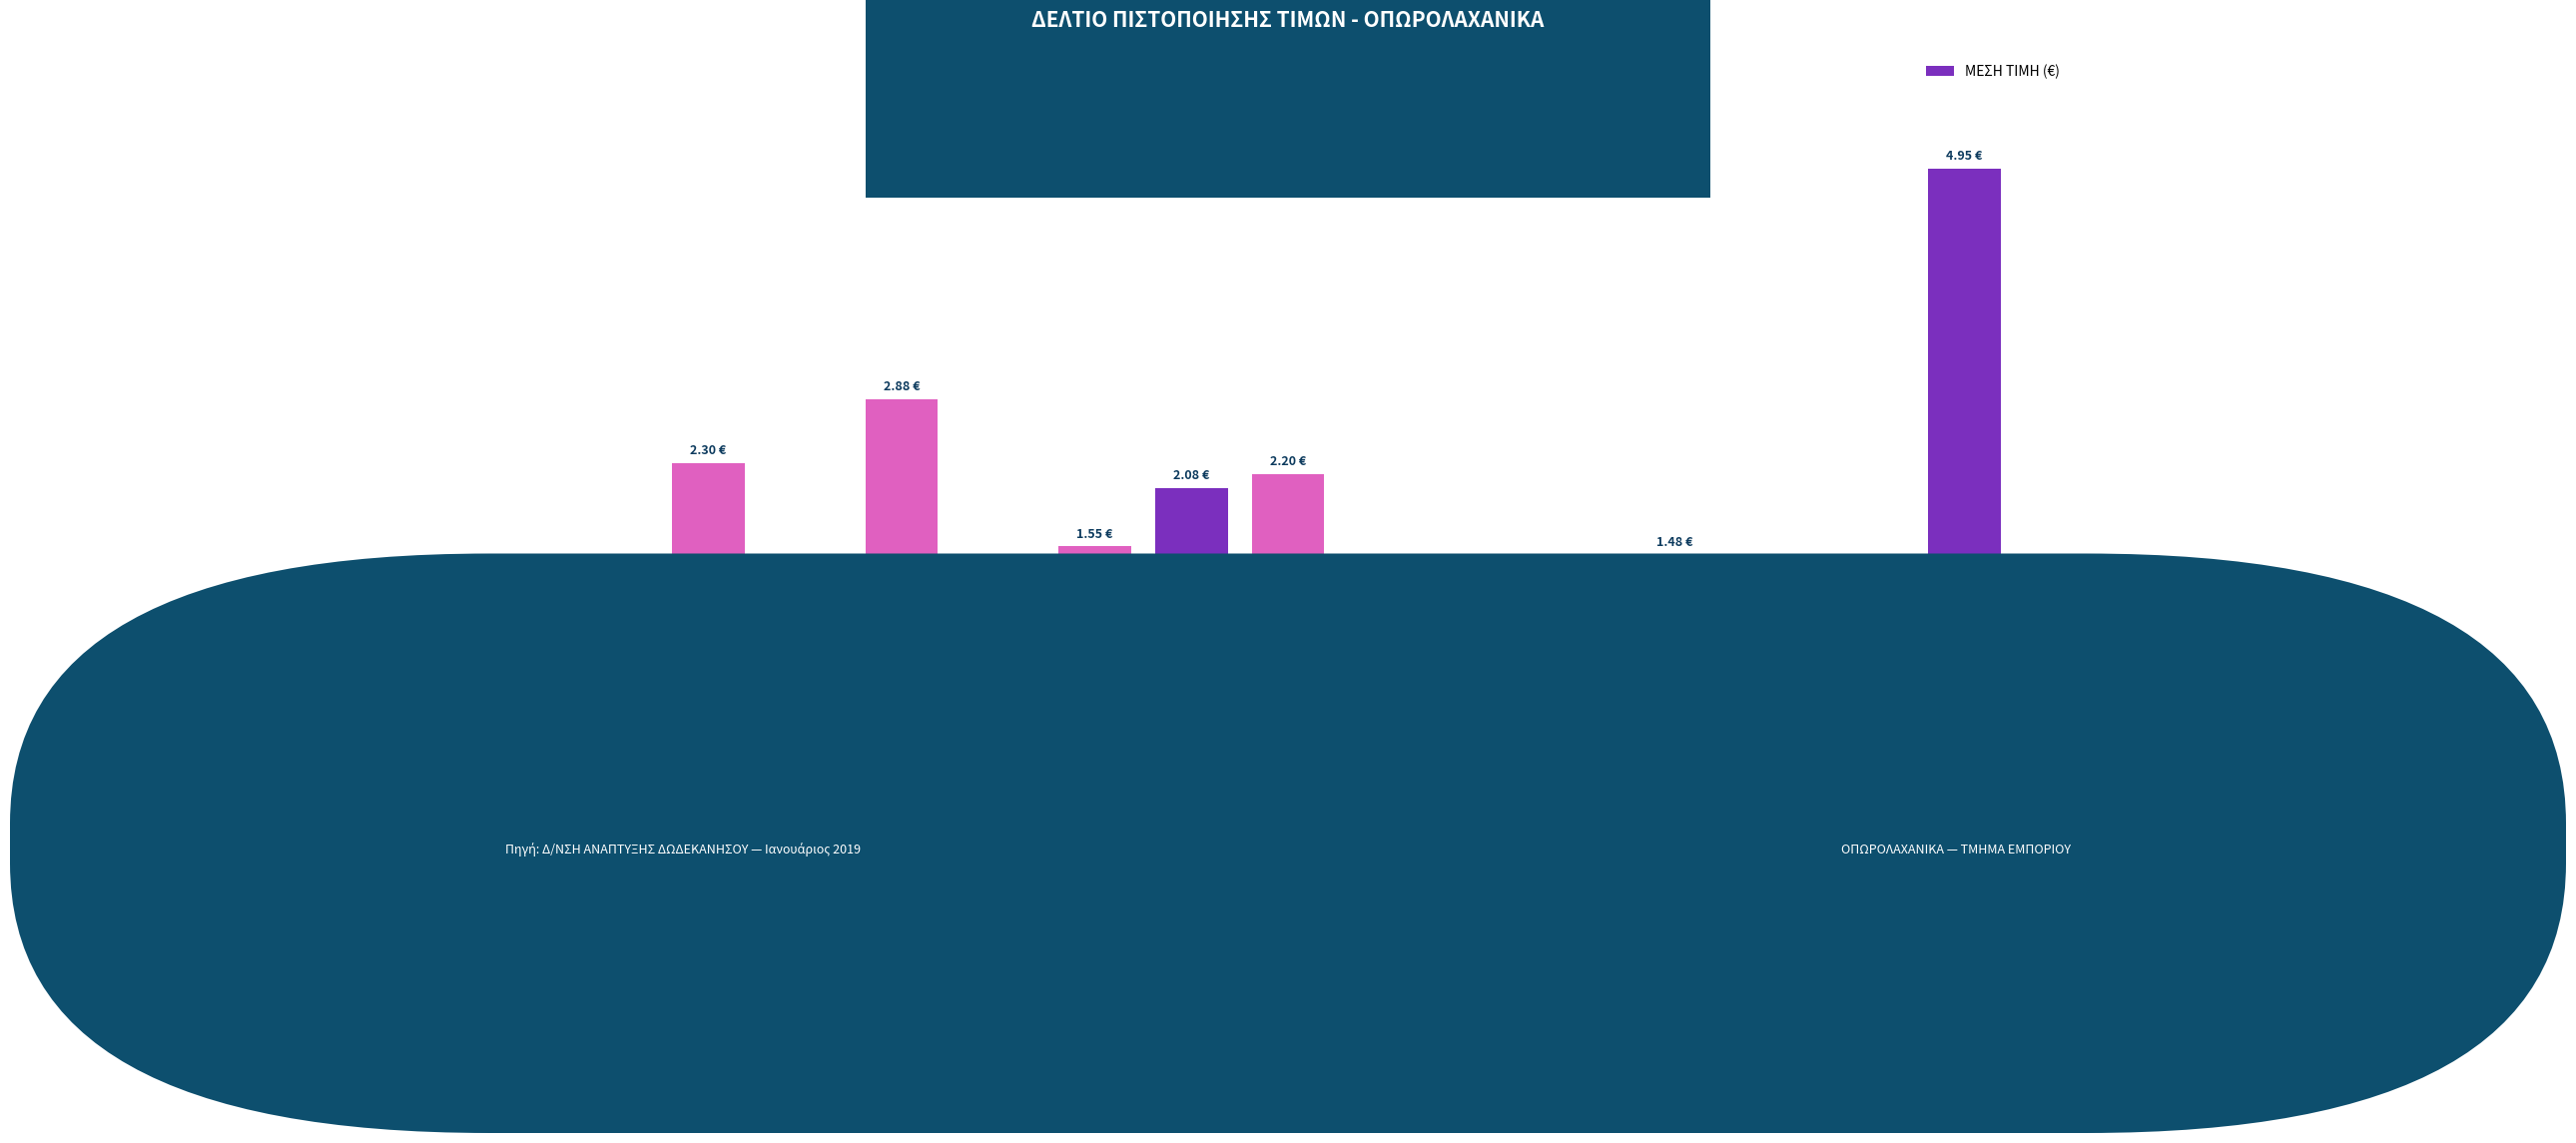

What is the label of the 7th bar from the left?

ΚΟΛΟΚΥΘΙΑ